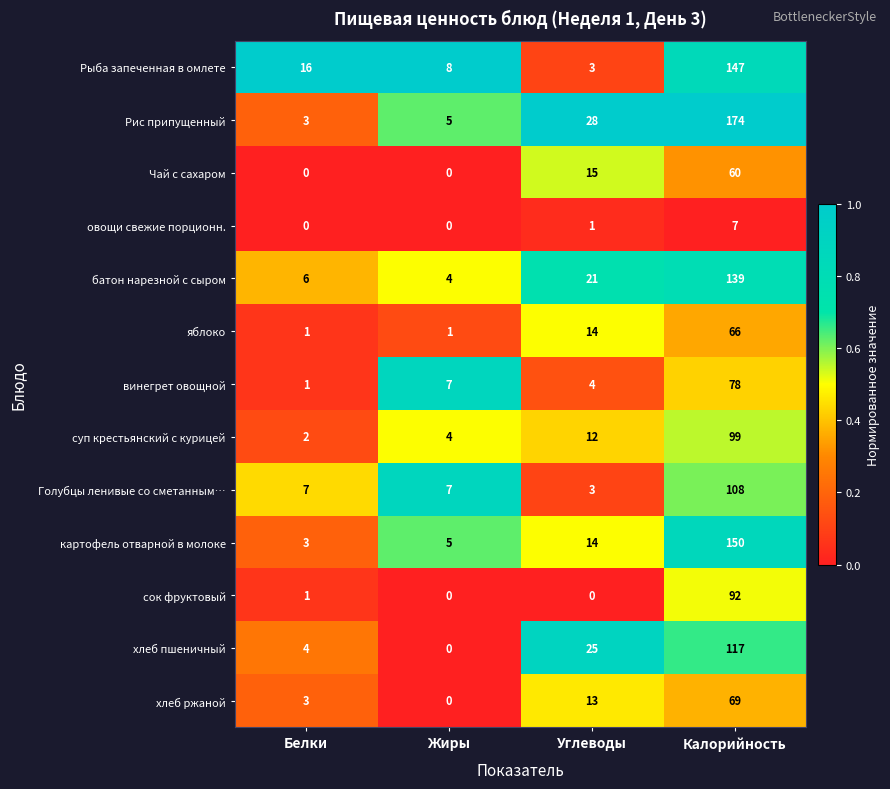

The value of сок фруктовый at Углеводы is 0. True or false?

True